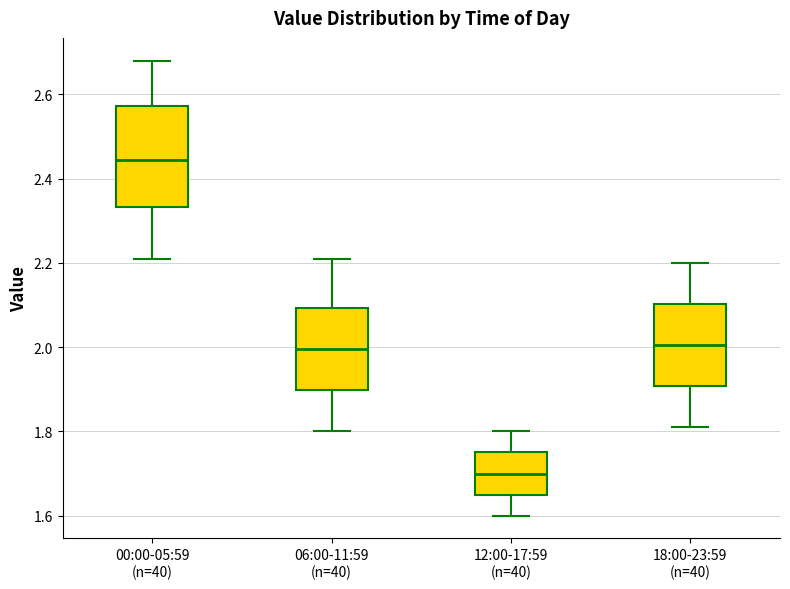

Which box is the tallest, from its lower edge to its upper edge?

00:00-05:59 (n=40)